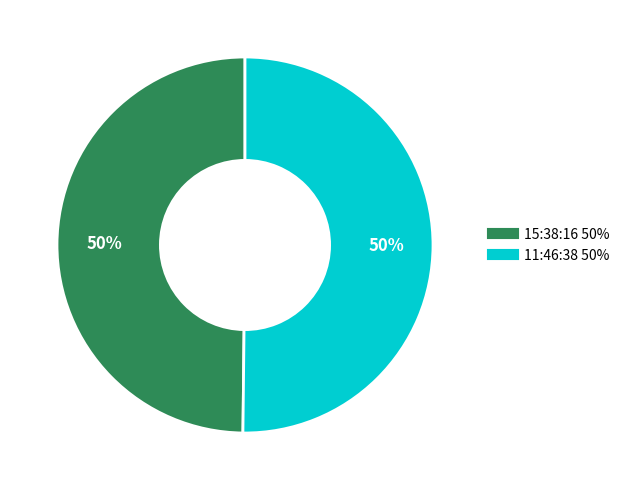

To the nearest percent, what is the combined percentage of 15:38:16 and 11:46:38?

100%